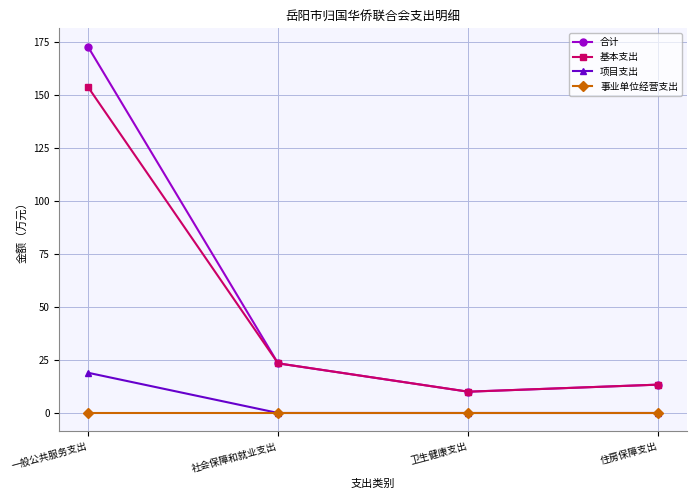

Does the chart have visible grid lines?

Yes